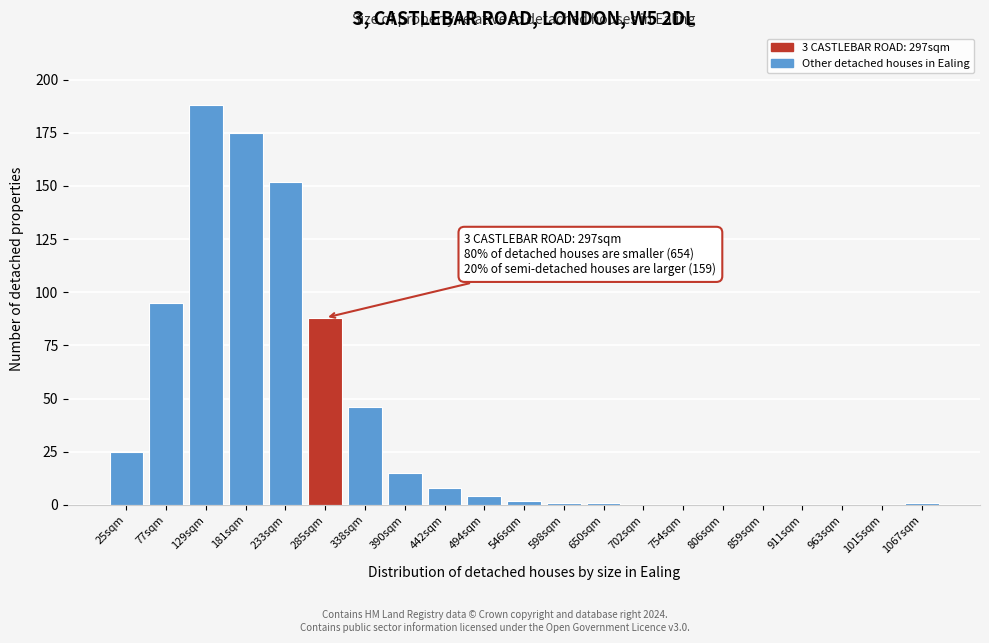

Reading right to left, what are all the values shown in this chart?

1067sqm=1	1015sqm=0	963sqm=0	911sqm=0	859sqm=0	806sqm=0	754sqm=0	702sqm=0	650sqm=1	598sqm=1	546sqm=2	494sqm=4	442sqm=8	390sqm=15	338sqm=46	285sqm=88	233sqm=152	181sqm=175	129sqm=188	77sqm=95	25sqm=25